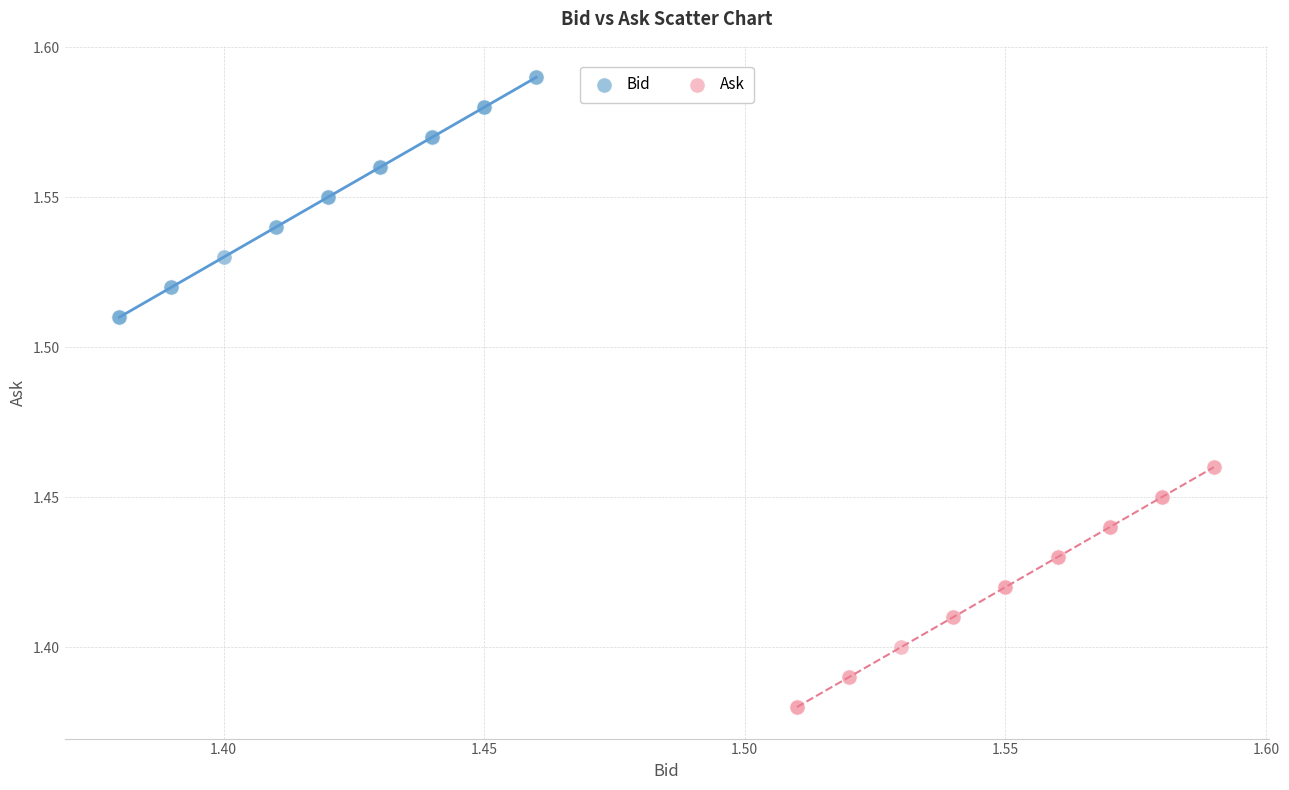

Which series contains the lowest Y value?

Ask